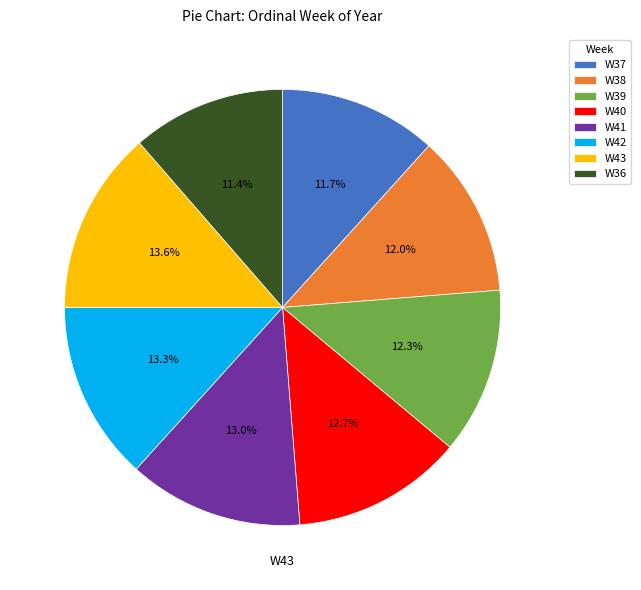

True or false: W38 accounts for 7% of the total.

False